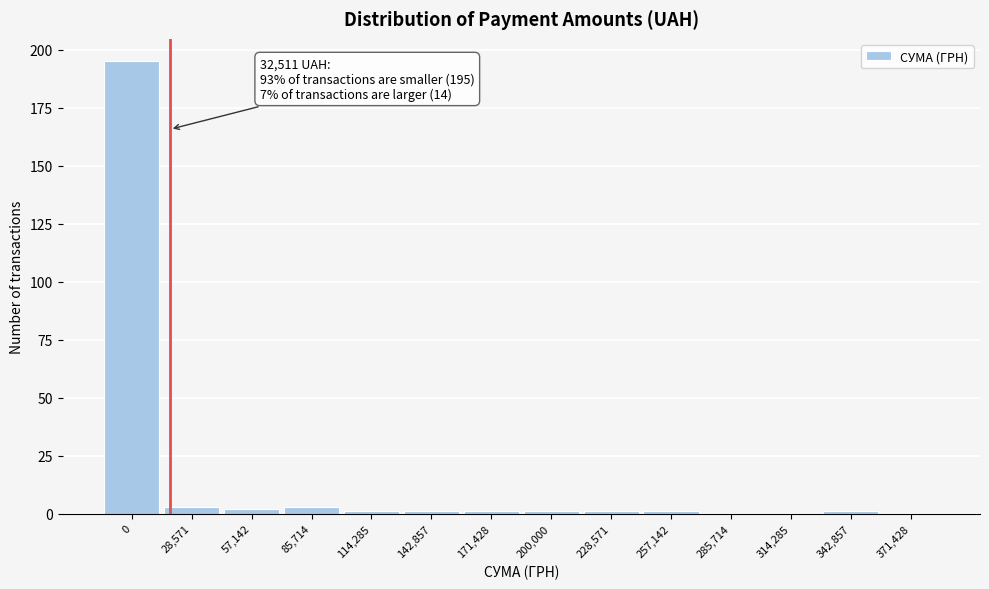

Reading left to right, transcribe all the data shown in this chart.

0=195	28,571=3	57,142=2	85,714=3	114,285=1	142,857=1	171,428=1	200,000=1	228,571=1	257,142=1	285,714=0	314,285=0	342,857=1	371,428=0